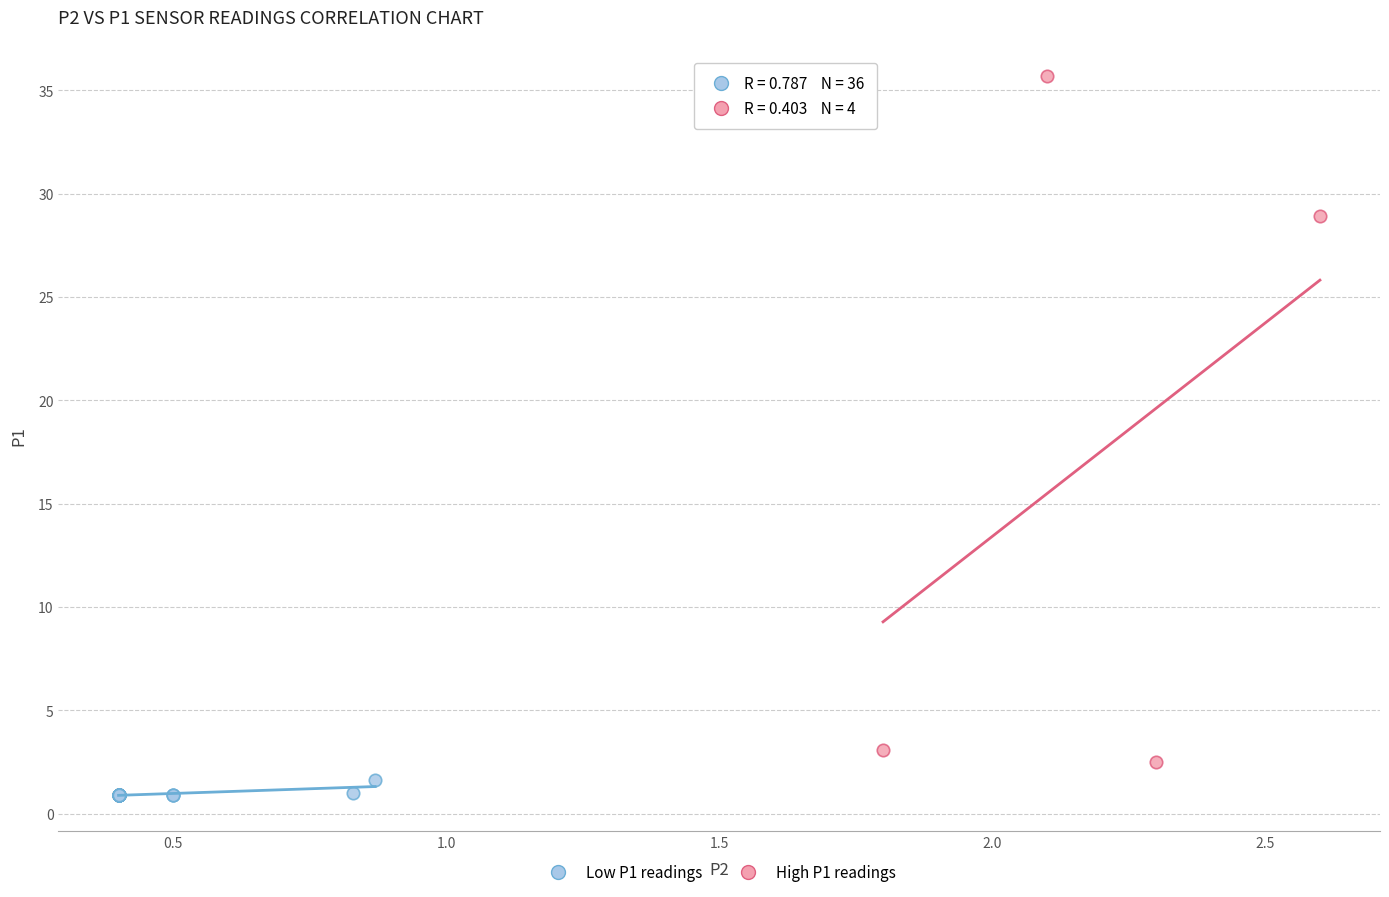

Which series contains the lowest Y value?

Low P1 readings